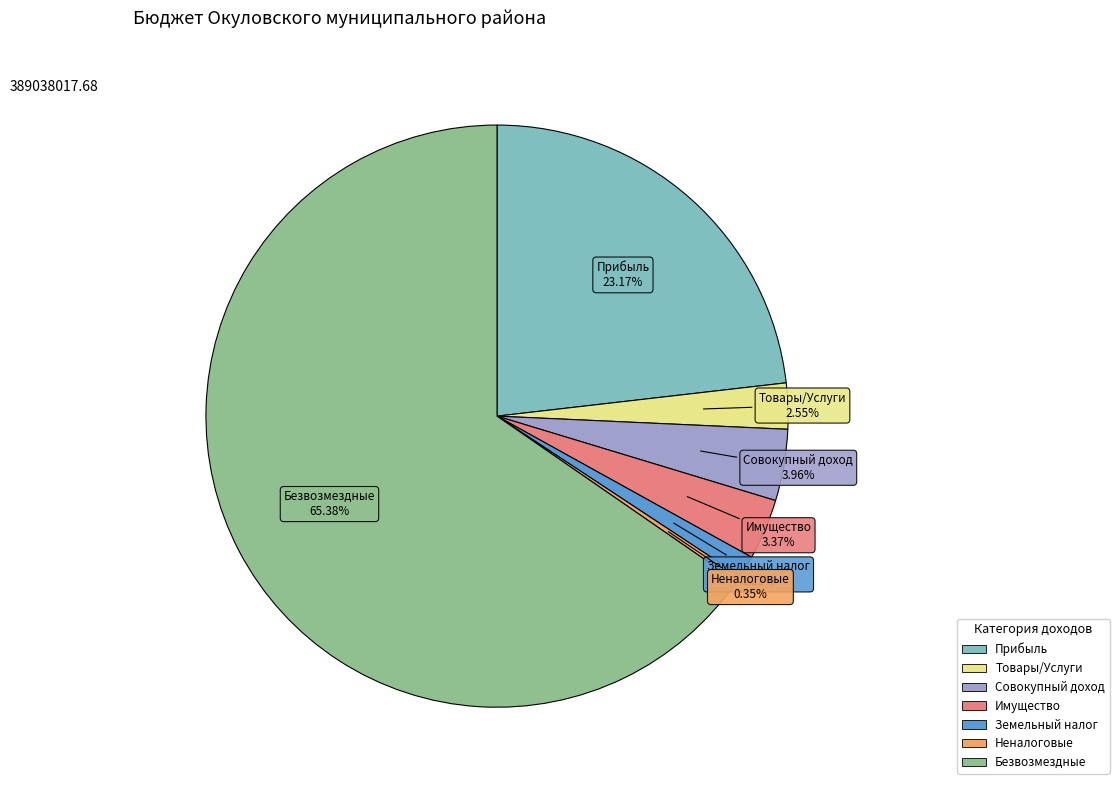

Is there a majority slice in this chart?

Yes